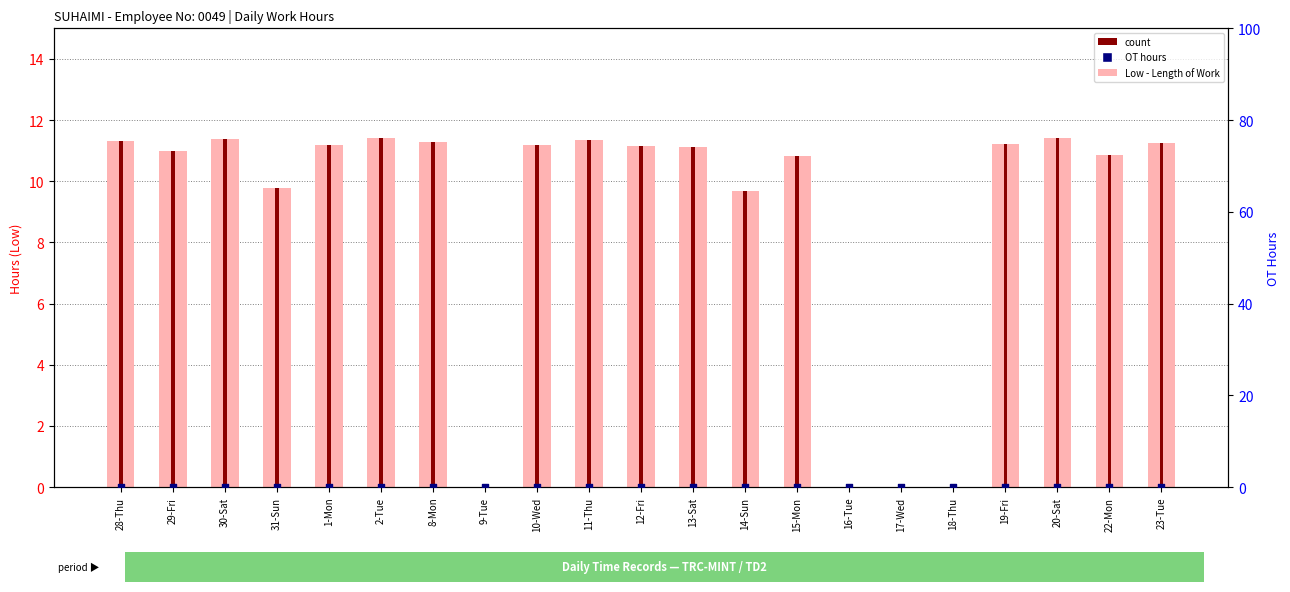

At which category is the sum across all series the highest?

2-Tue